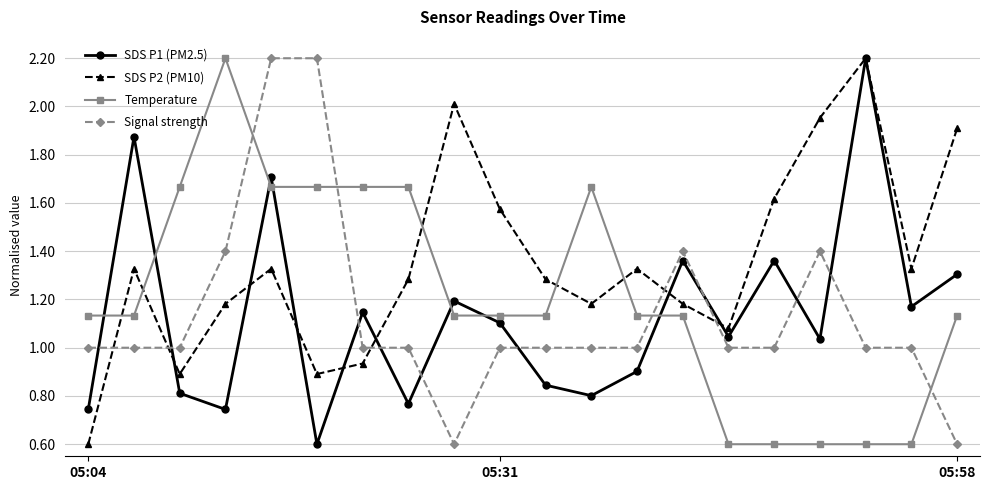

True or false: SDS P1 (PM2.5) has more than 0 points higher than both neighbors.

True